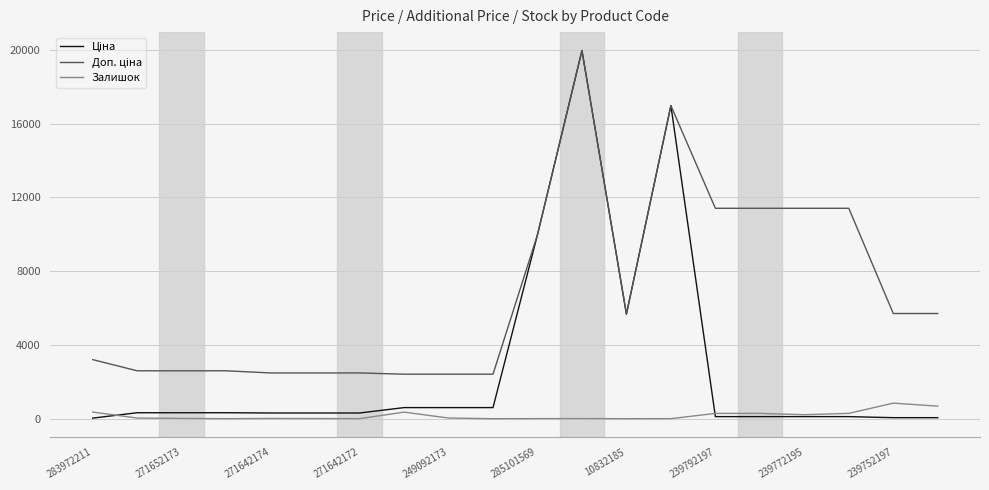

What is the highest value of the Залишок series?

845.0